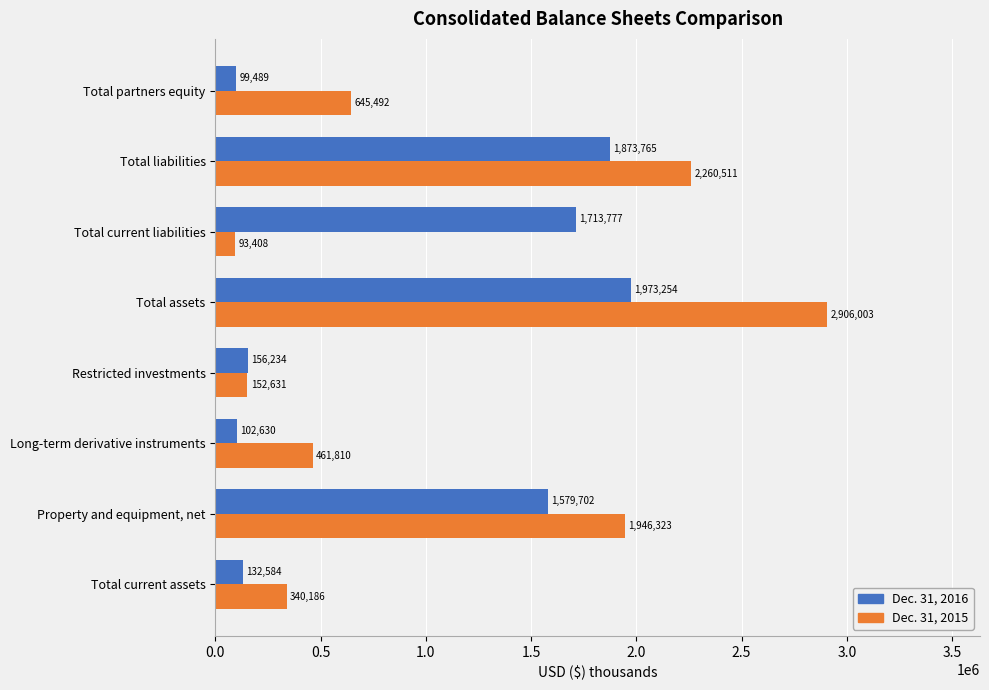

True or false: Dec. 31, 2016 has a value of 454546 at Total liabilities.

False